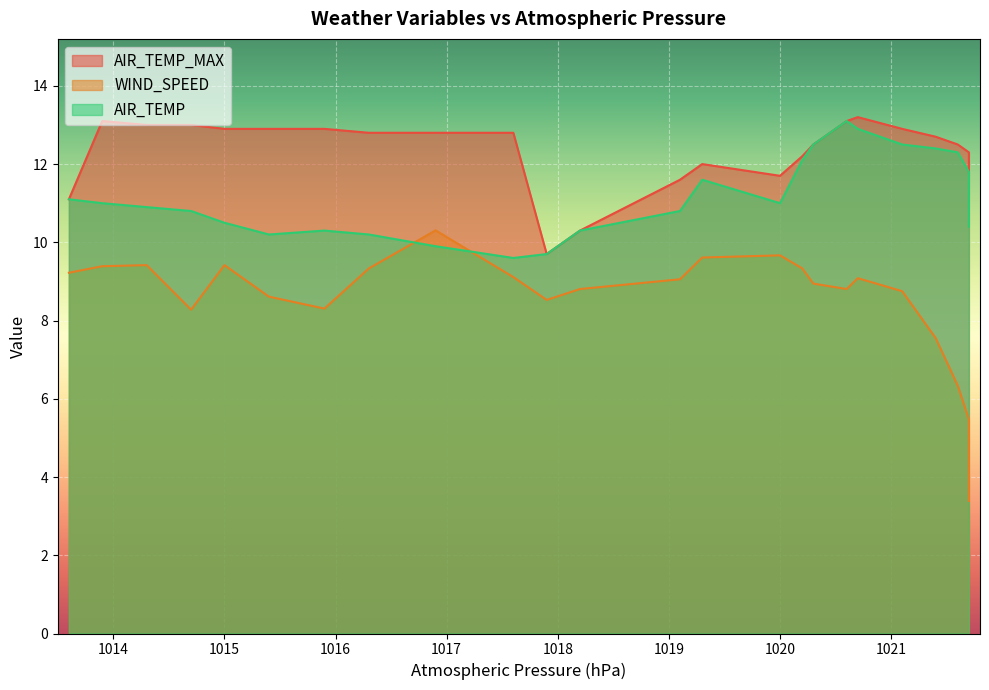

What is the spread (max minus min) of values at 1020.0?

2.0